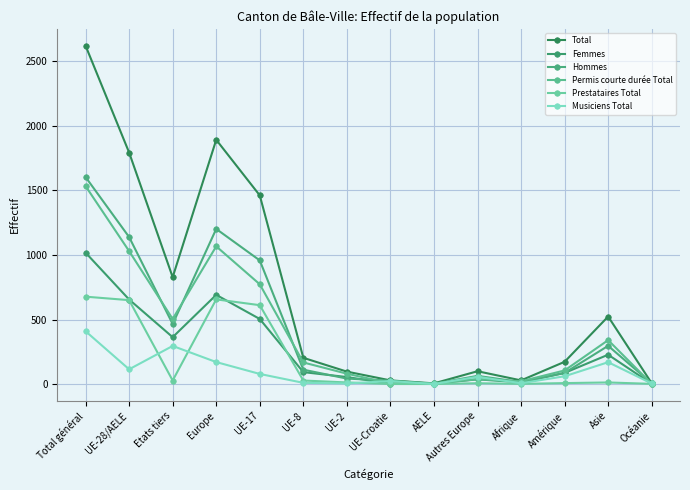

What is the sum of all Hommes values?

6014